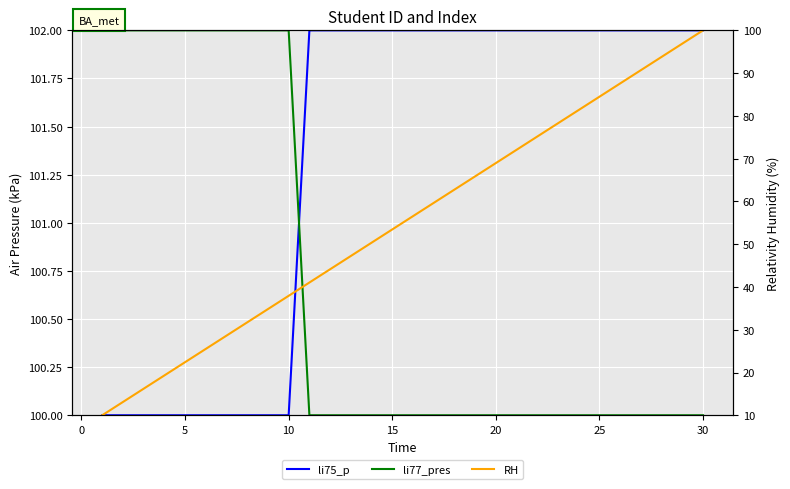

What is the average value of the li77_pres series?

100.7